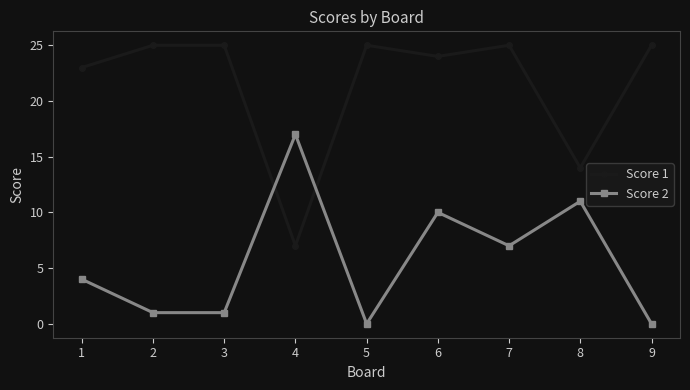

Rank the series by their average value, from highest to lowest.

Score 1, Score 2